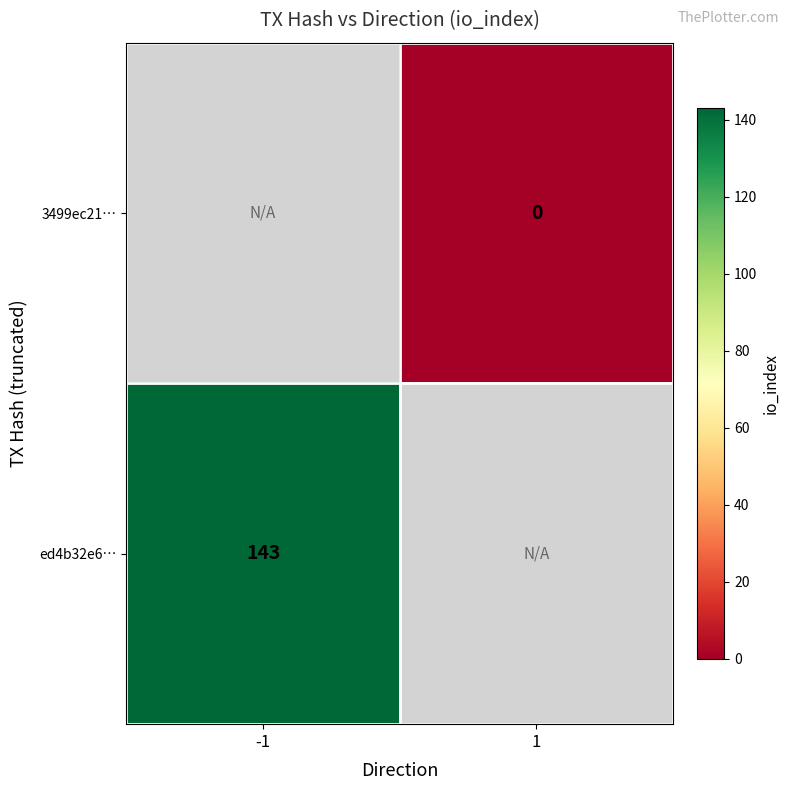

True or false: ed4b32e6… has a value of 143 at -1.

True